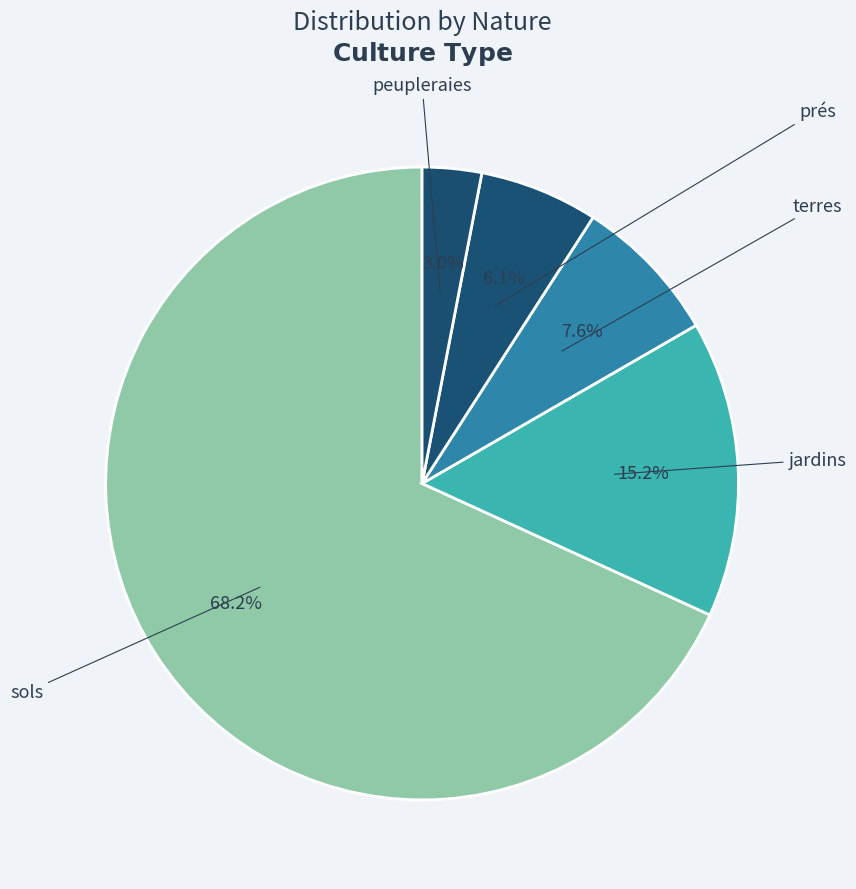

What is the change in value from jardins to peupleraies?

-8